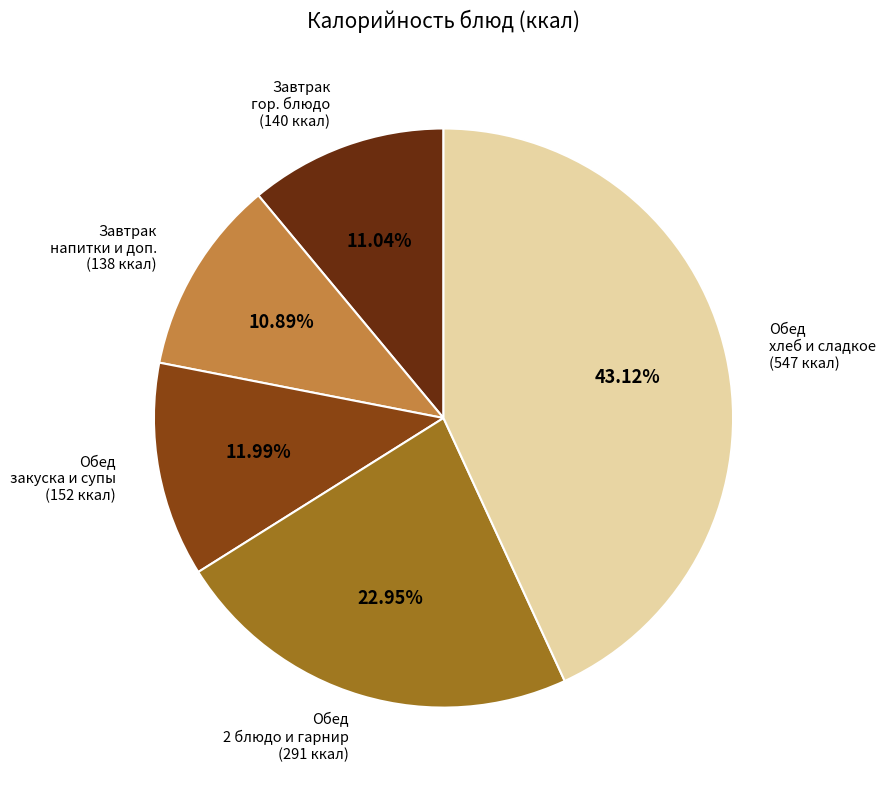

Is there a majority slice in this chart?

No